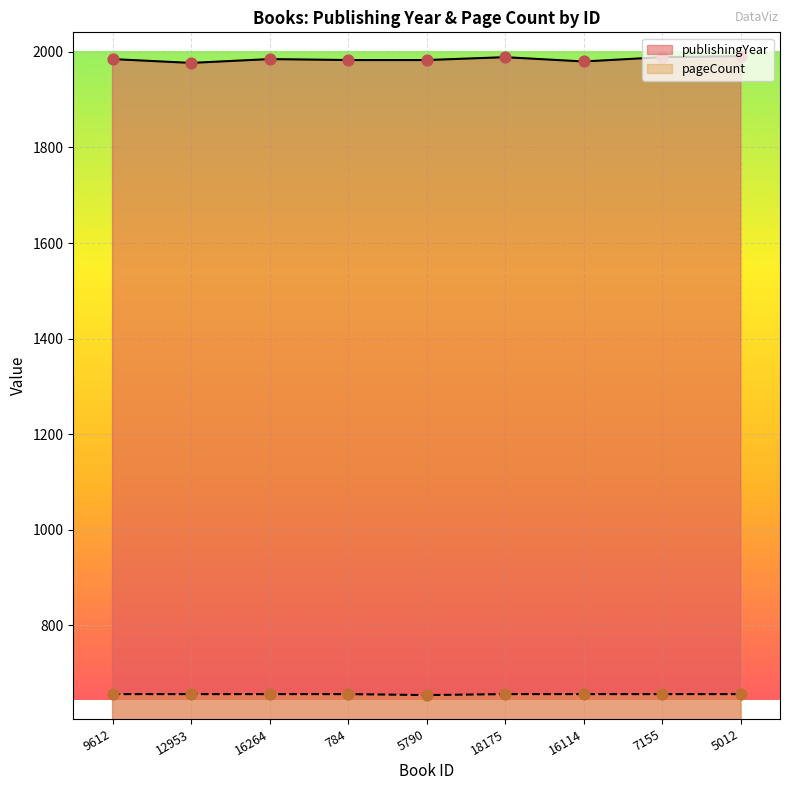

What are all the series names shown in the legend?

publishingYear, pageCount